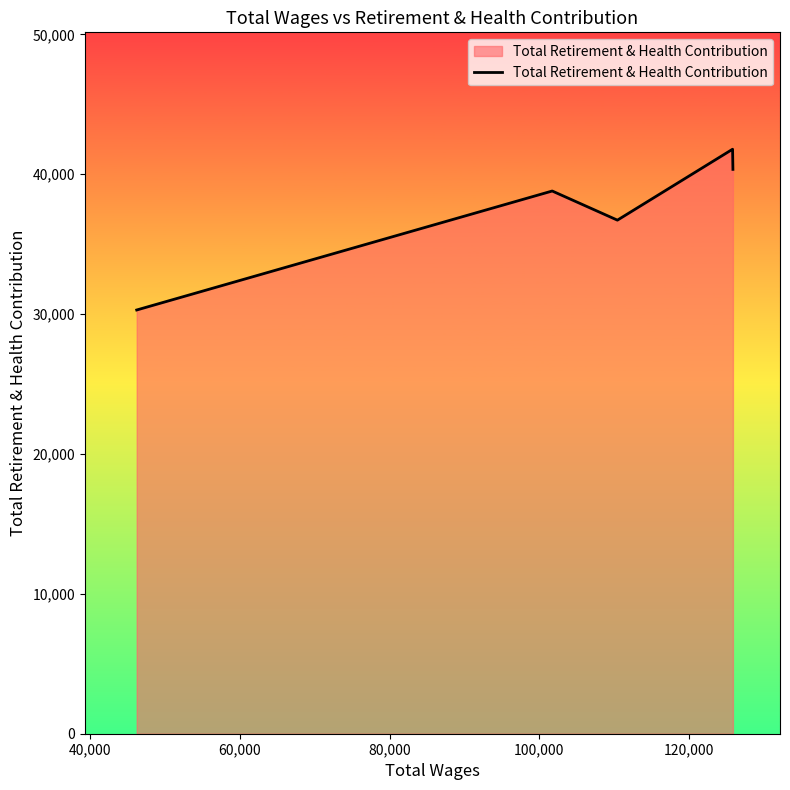

What is the maximum value shown in the chart?

41787